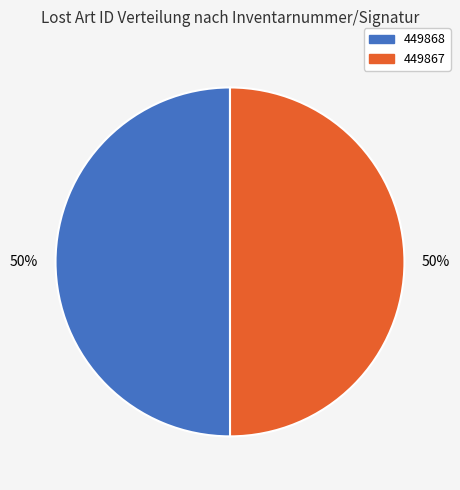

To the nearest percent, what is the average slice percentage?

50%